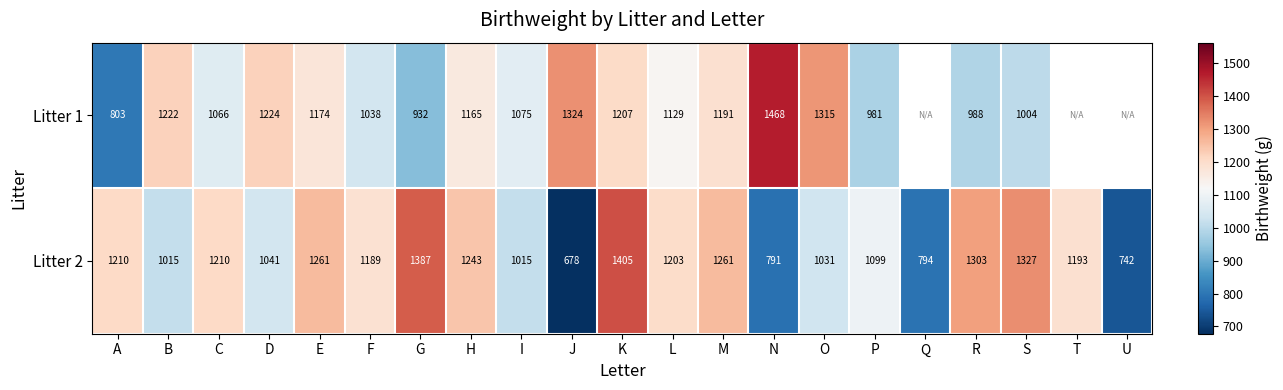

The Litter 2 series shows 651.5 at R. True or false?

False